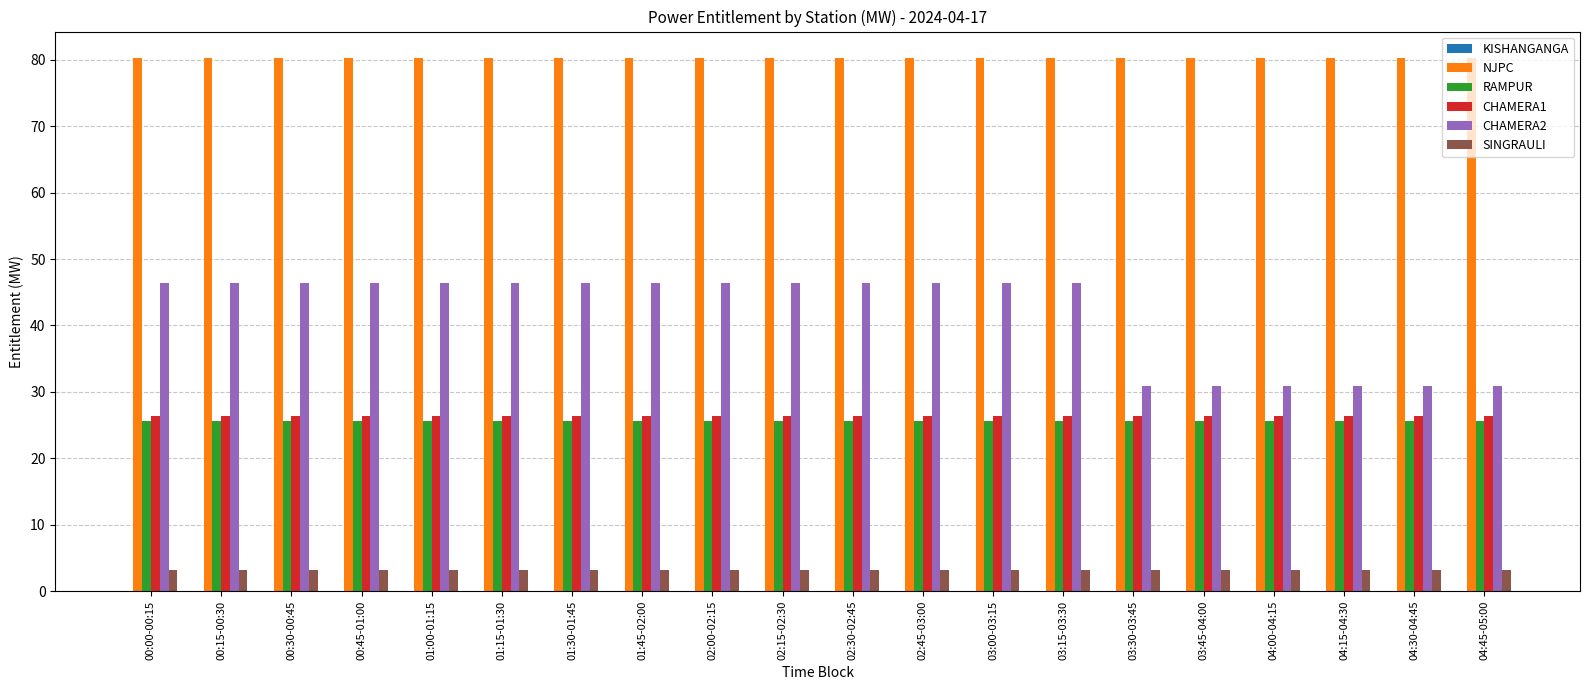

What is the sum of all CHAMERA1 values?

527.5